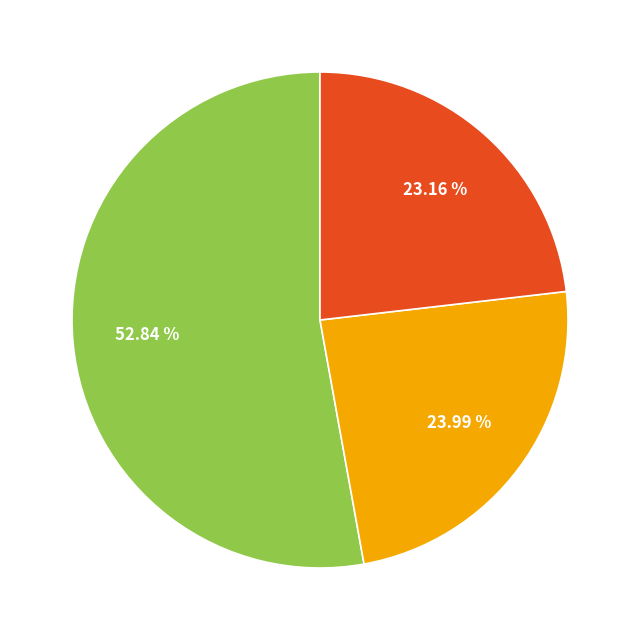

Is there any slice that represents more than half of the pie?

Yes